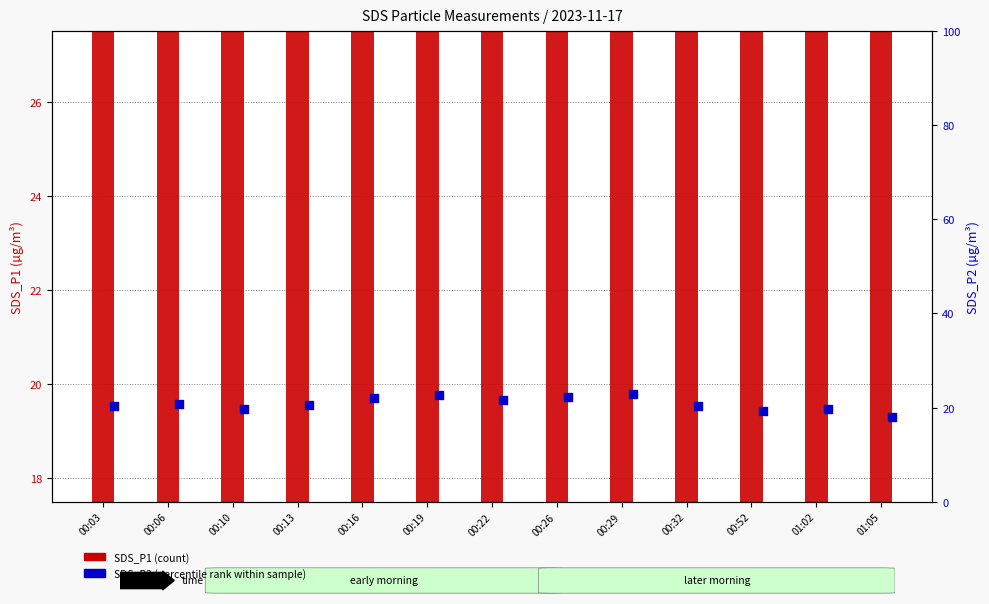

Which series reaches the maximum Y coordinate?

SDS_P1 (count)